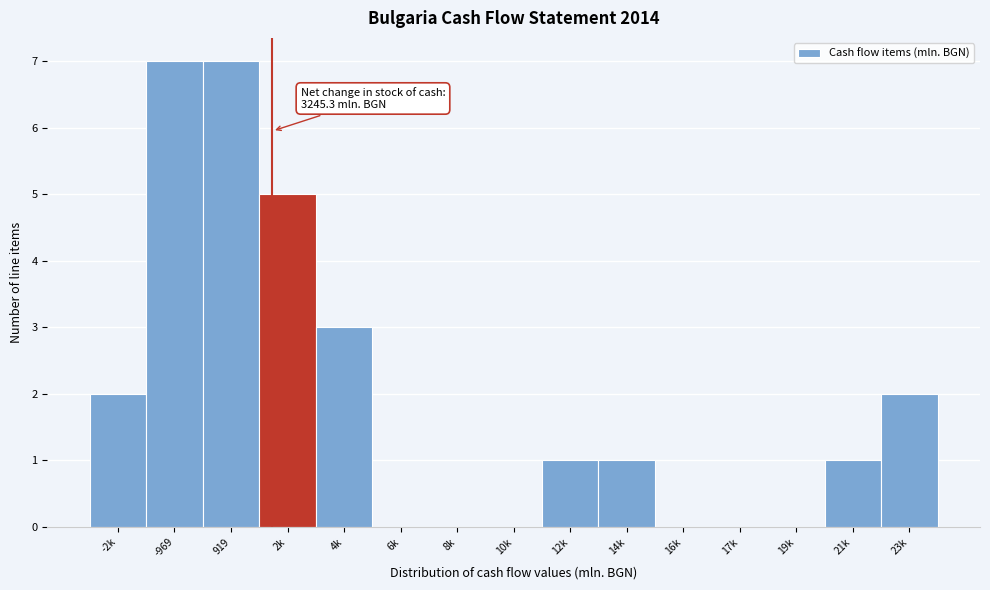

Reading left to right, list all the values displayed in this chart.

-2k=2	-969=7	919=7	2k=5	4k=3	6k=0	8k=0	10k=0	12k=1	14k=1	16k=0	17k=0	19k=0	21k=1	23k=2